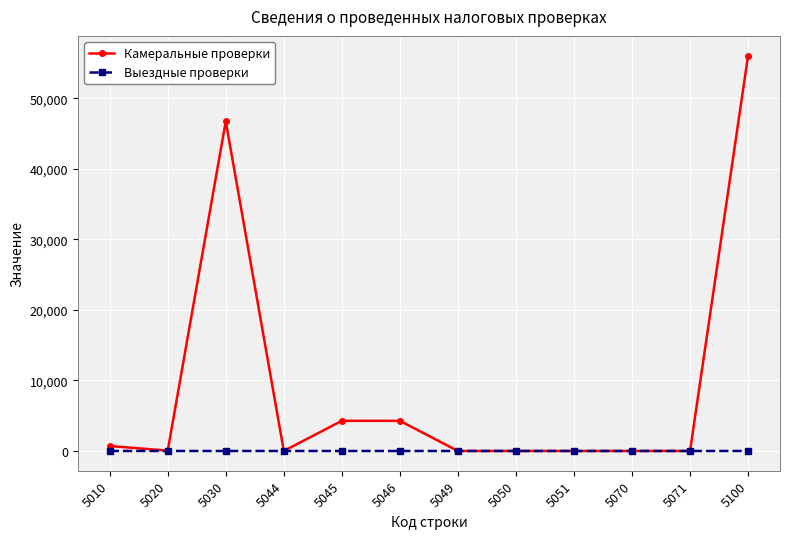

How many values in the Выездные проверки series exceed 0?

2